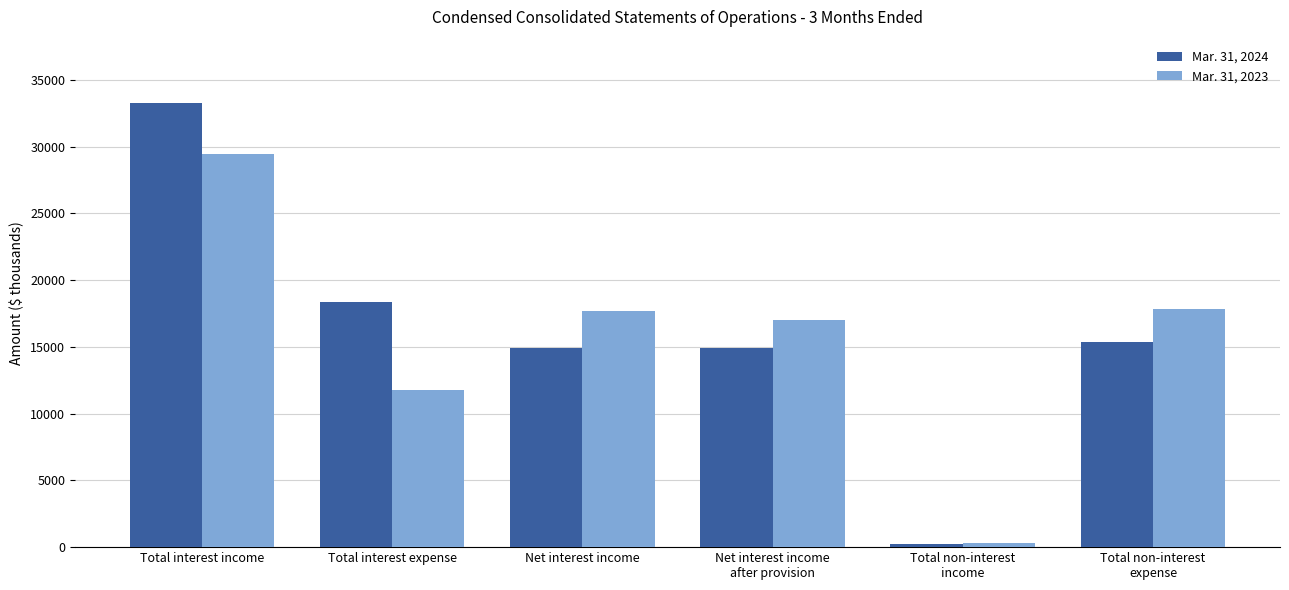

True or false: Mar. 31, 2024 has a value of 31063 at Total interest expense.

False